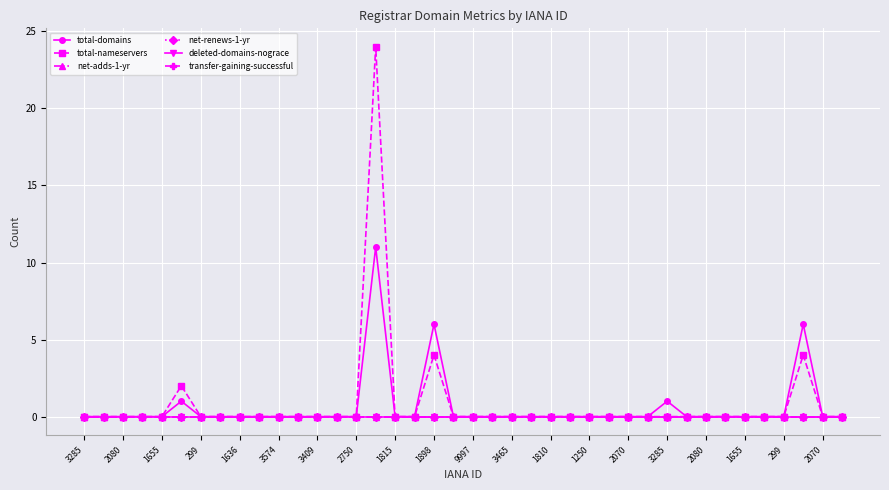

Reading left to right, transcribe all the data shown in this chart.

total-domains: 0	0	0	0	0	1	0	0	0	0	0	0	0	0	0	11	0	0	6	0	0	0	0	0	0	0	0	0	0	0	1	0	0	0	0	0	0	6	0	0
total-nameservers: 0	0	0	0	0	2	0	0	0	0	0	0	0	0	0	24	0	0	4	0	0	0	0	0	0	0	0	0	0	0	0	0	0	0	0	0	0	4	0	0
net-adds-1-yr: 0	0	0	0	0	0	0	0	0	0	0	0	0	0	0	0	0	0	0	0	0	0	0	0	0	0	0	0	0	0	0	0	0	0	0	0	0	0	0	0
net-renews-1-yr: 0	0	0	0	0	0	0	0	0	0	0	0	0	0	0	0	0	0	0	0	0	0	0	0	0	0	0	0	0	0	0	0	0	0	0	0	0	0	0	0
deleted-domains-nograce: 0	0	0	0	0	0	0	0	0	0	0	0	0	0	0	0	0	0	0	0	0	0	0	0	0	0	0	0	0	0	0	0	0	0	0	0	0	0	0	0
transfer-gaining-successful: 0	0	0	0	0	0	0	0	0	0	0	0	0	0	0	0	0	0	0	0	0	0	0	0	0	0	0	0	0	0	0	0	0	0	0	0	0	0	0	0